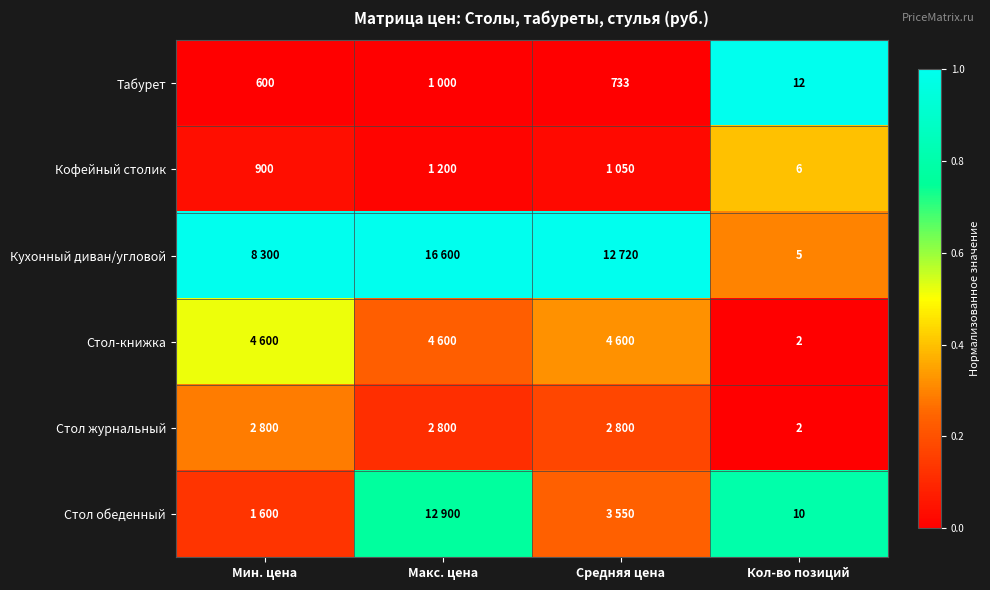

Is the value of Стол журнальный at Средняя цена greater than the value of Стол-книжка at Макс. цена?

No